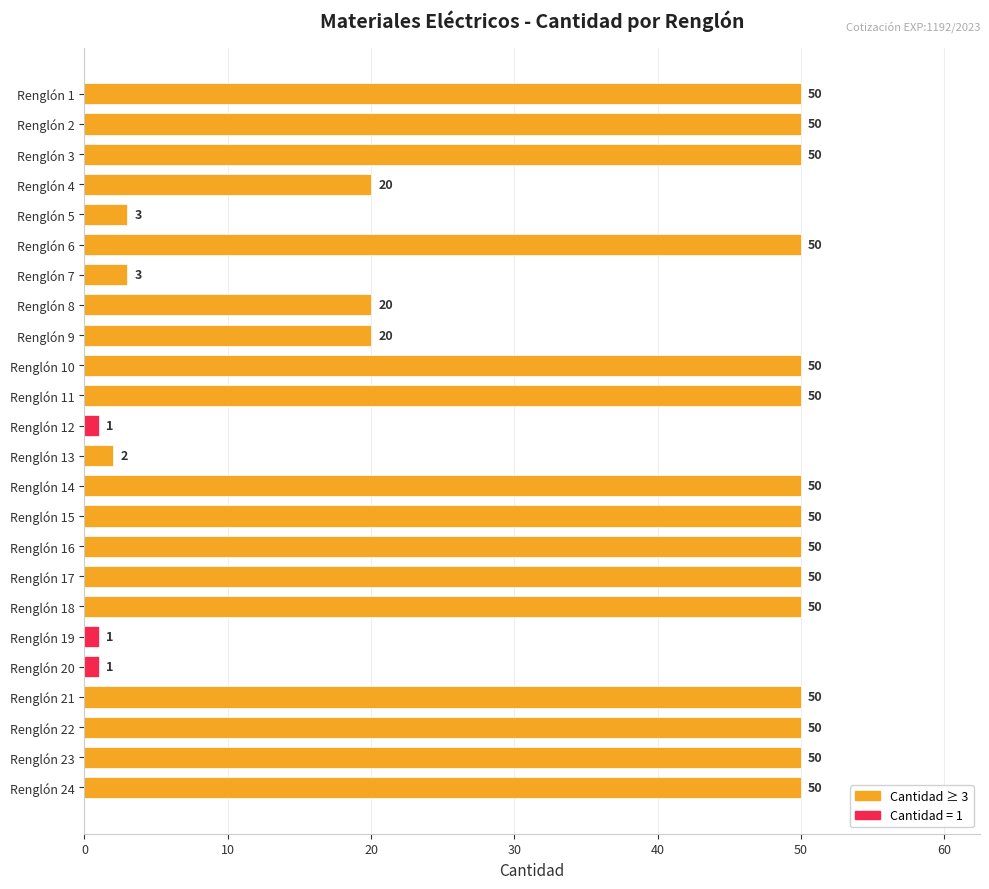

Count the number of data series in this chart.

1